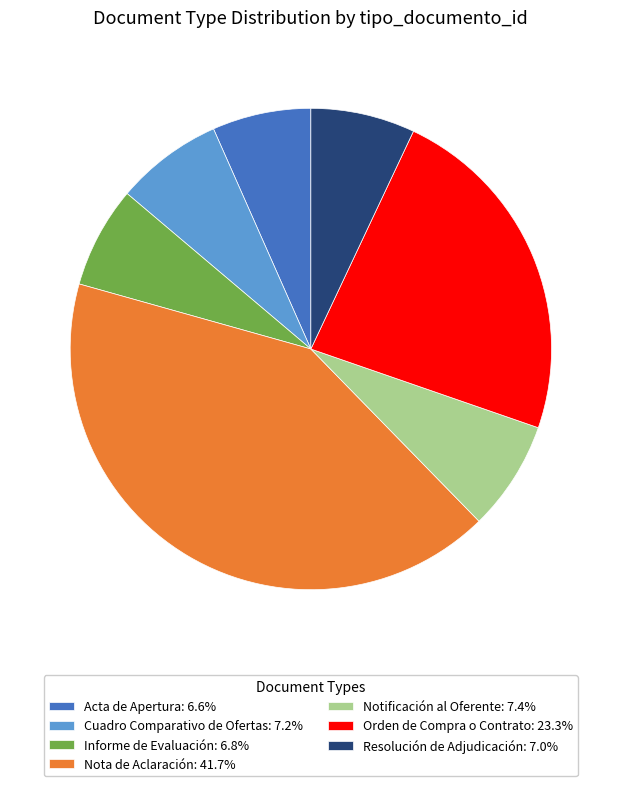

The Informe de Evaluación slice represents 20% of the pie. True or false?

False